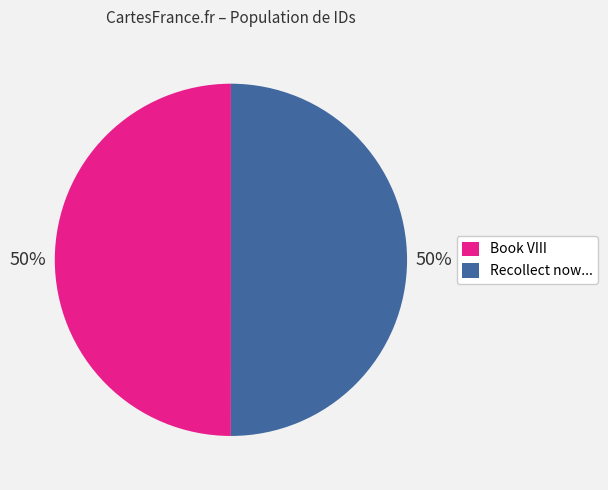

Is the sum of Book VIII and Recollect now... greater than half?

Yes